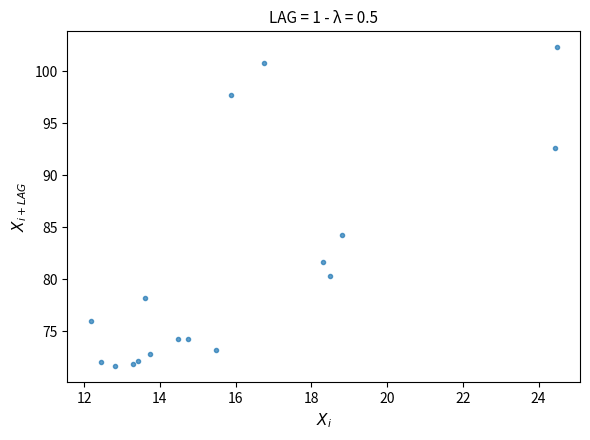

What is the range of X values (max minus min)?

12.3